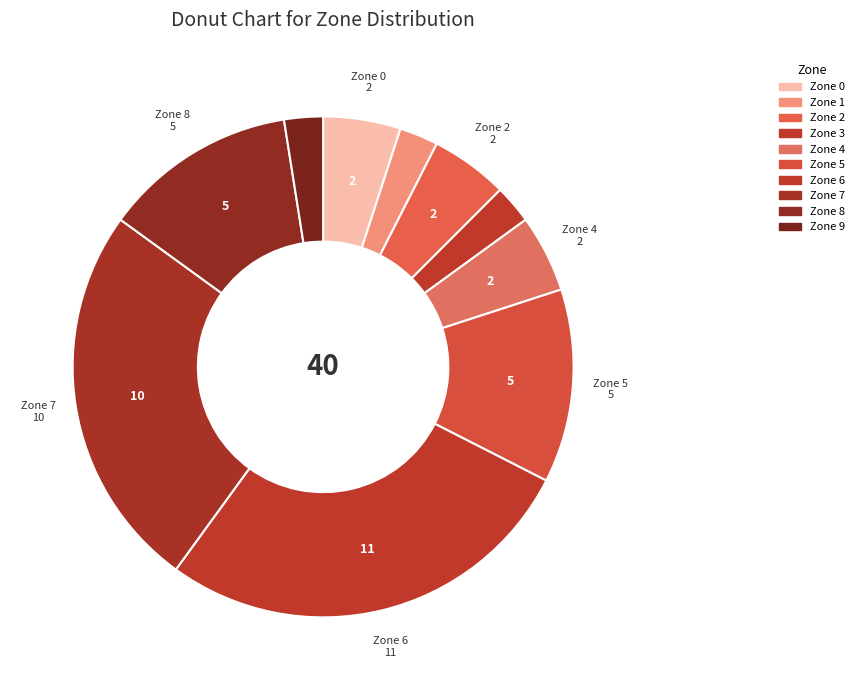

Count the number of slices in the pie.

10